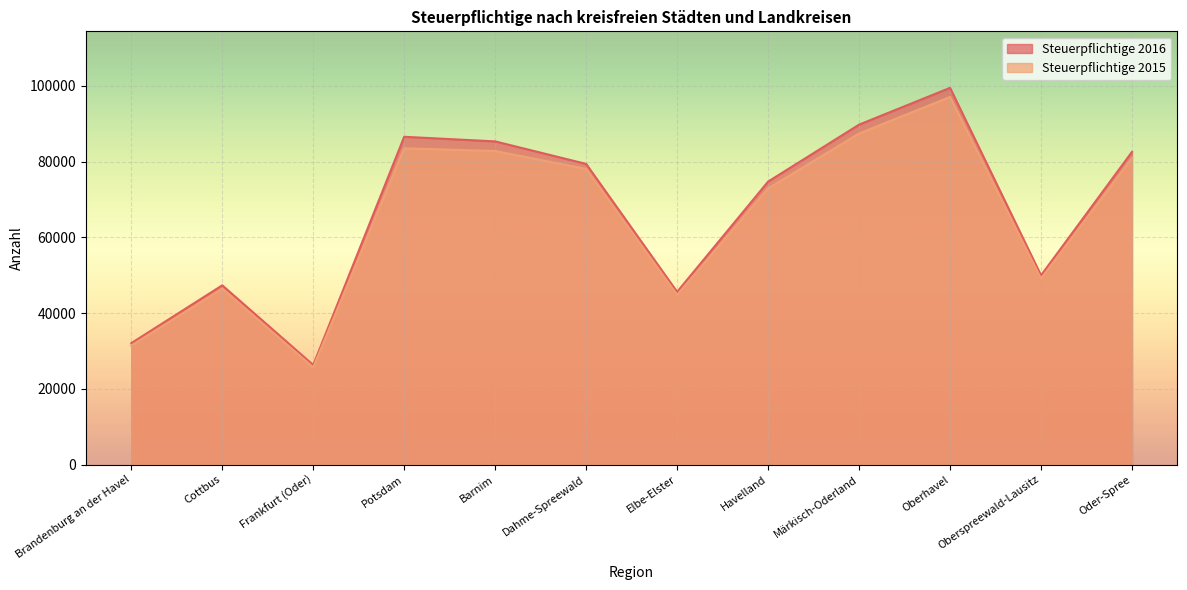

What is the difference between the maximum and second lowest values in the Steuerpflichtige 2016 series?

67419